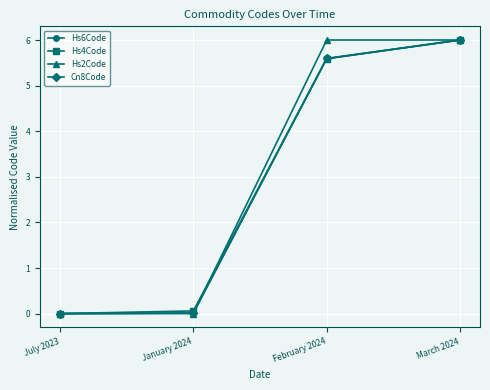

What position from the left is February 2024?

3